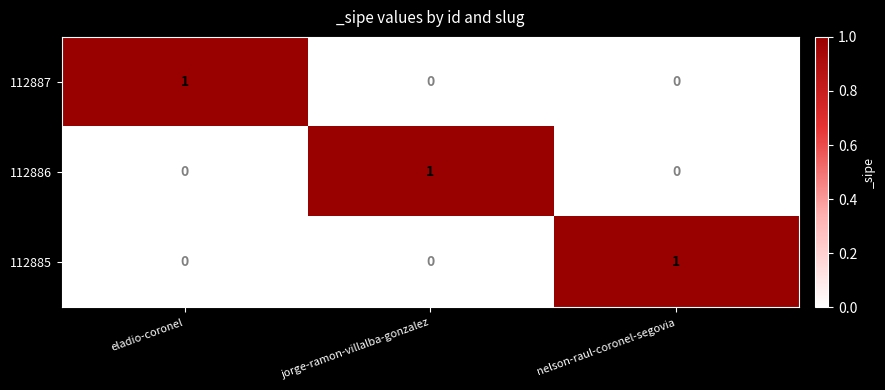

Is the value of 112887 at eladio-coronel greater than the value of 112886 at eladio-coronel?

Yes